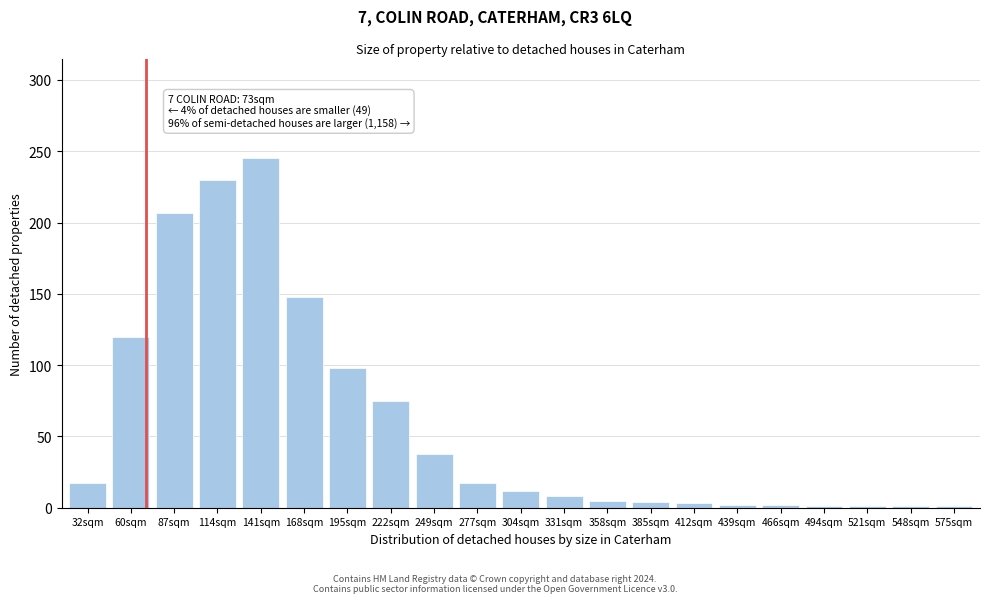

What is the difference between the second highest and minimum values?

229